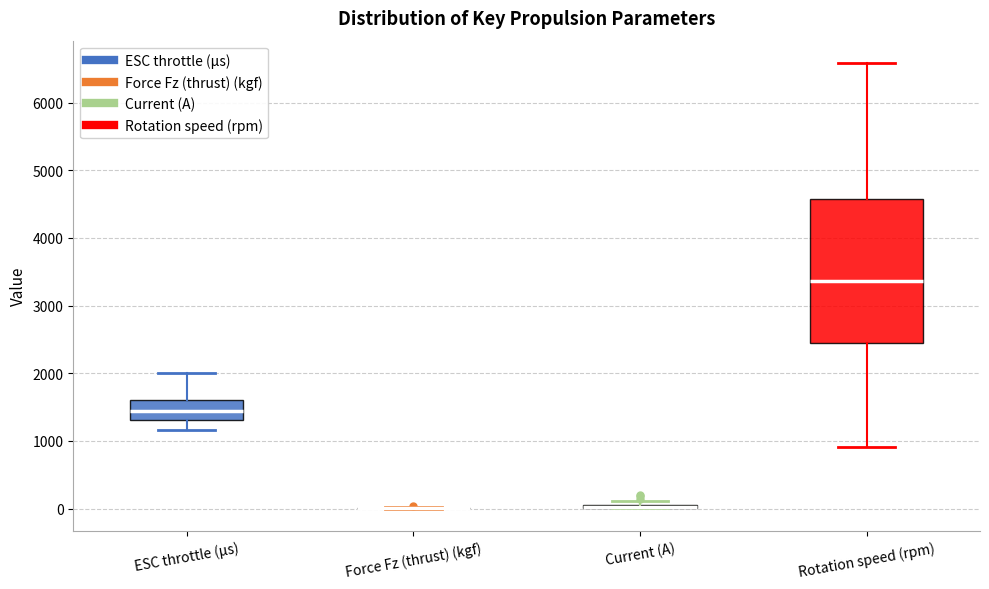

Where does the lower whisker of the box for ESC throttle (μs) end on the y-axis? The values are not printed on the chart, so give them approximately, as read against the axis.

1200